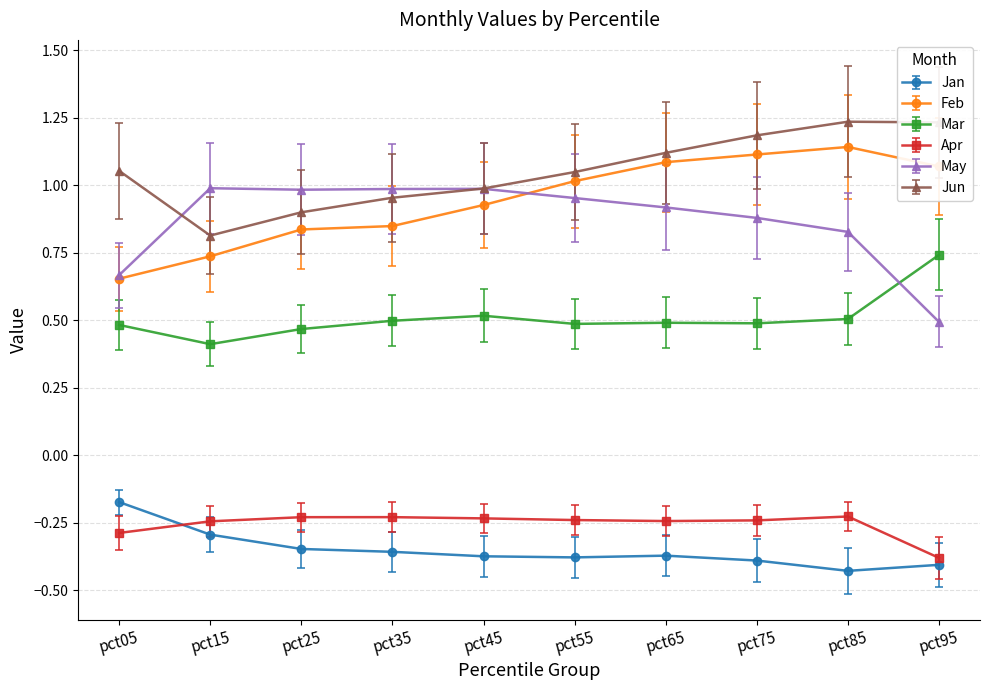

True or false: Feb has a value of 1.1 at pct35.

False